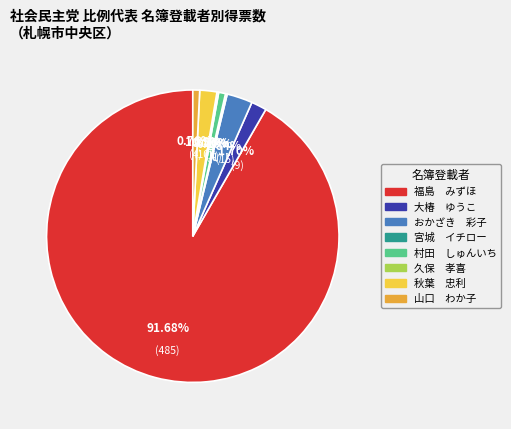

Combined, do 大椿 ゆうこ and 村田 しゅんいち account for over 50%?

No